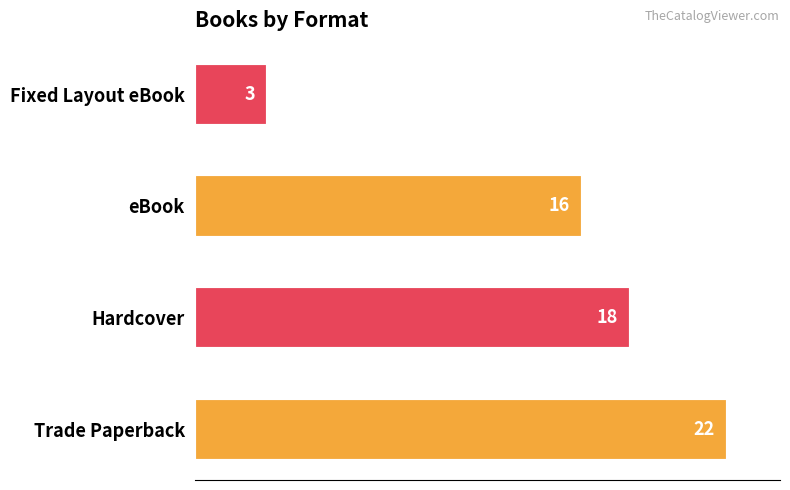

Where is the data nearest to the value 12?

eBook